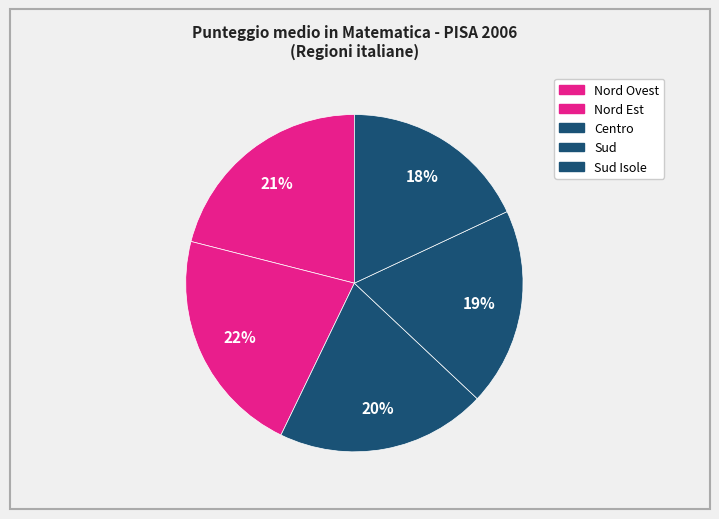

How many segments does this pie chart have?

5